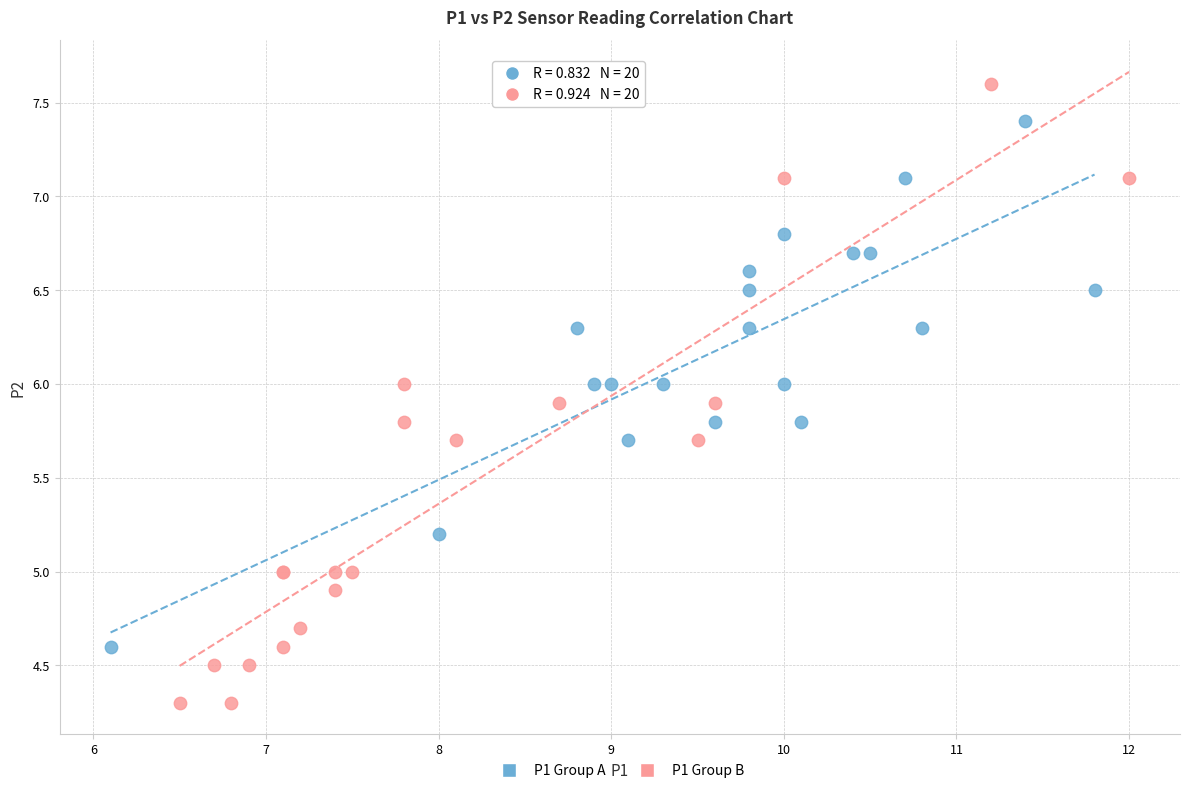

Which series has the widest spread of Y values?

P1 Group B